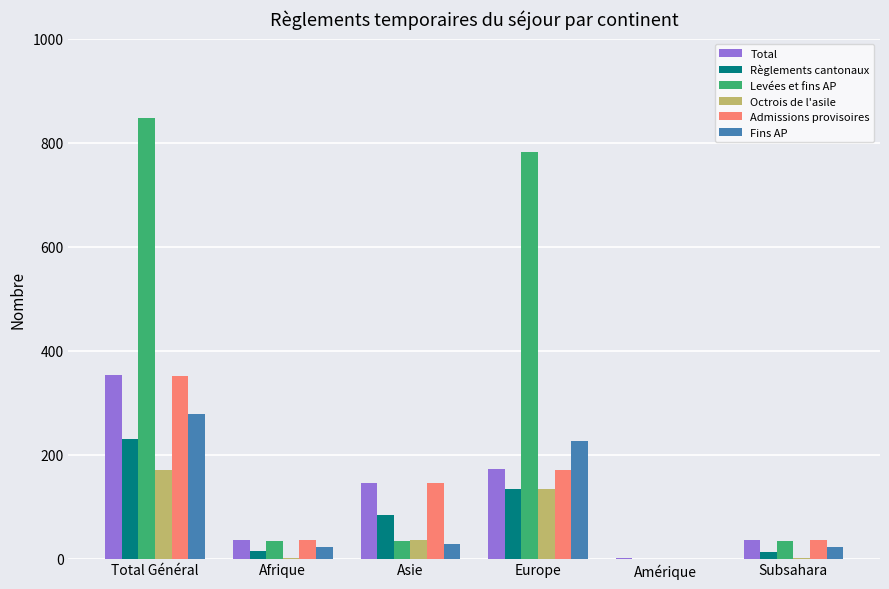

Is the value of Octrois de l'asile at Amérique greater than the value of Fins AP at Asie?

No